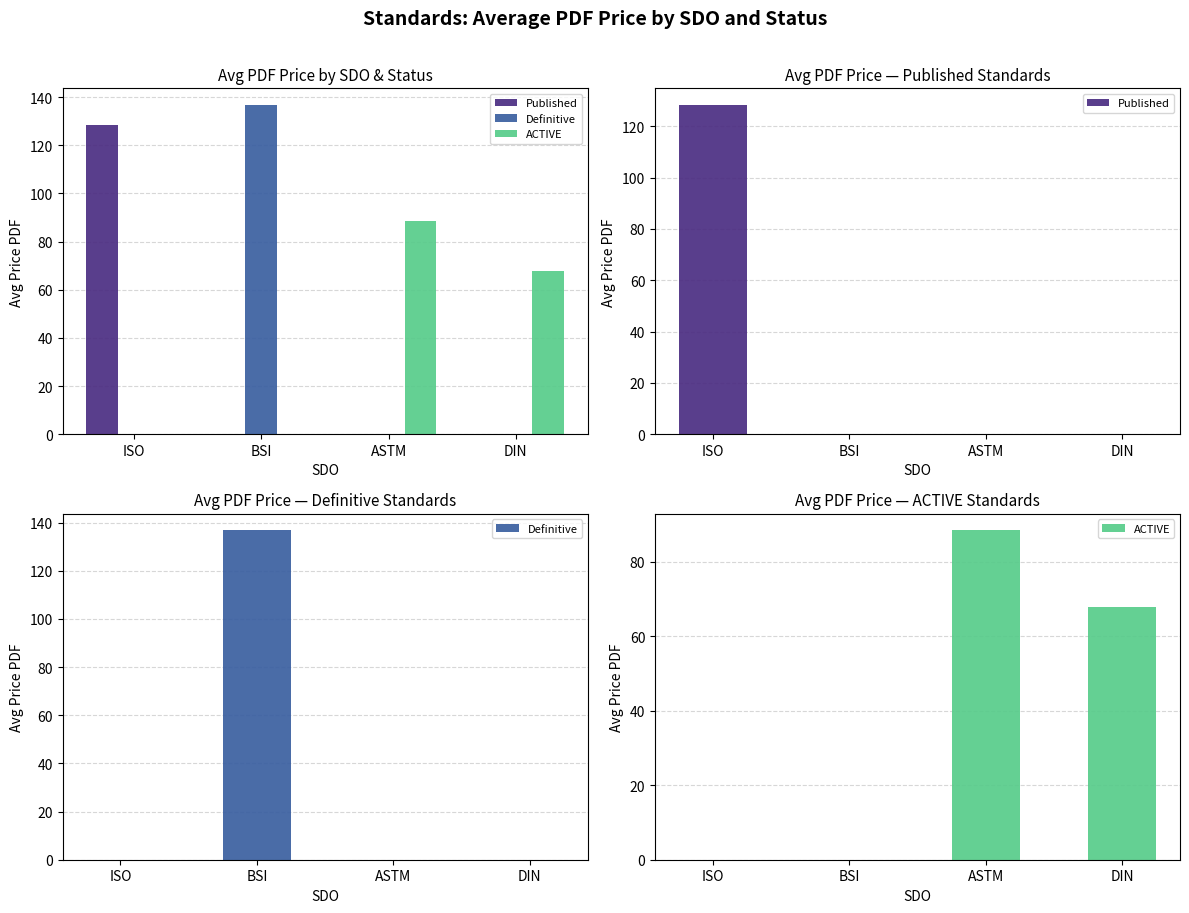

The value of Published at ISO is 44.9. True or false?

False